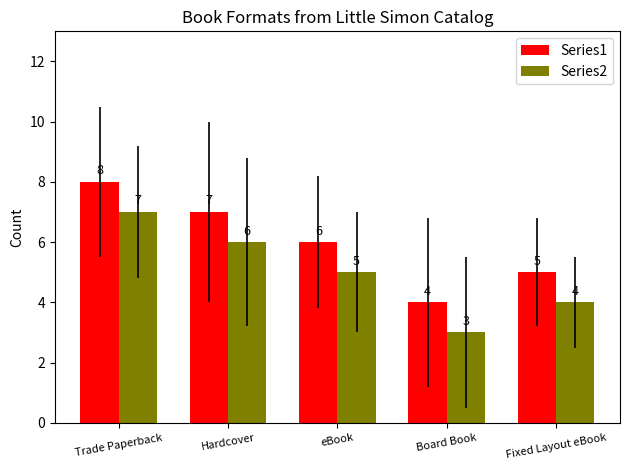

True or false: Series1 has a value of 6 at Board Book.

False